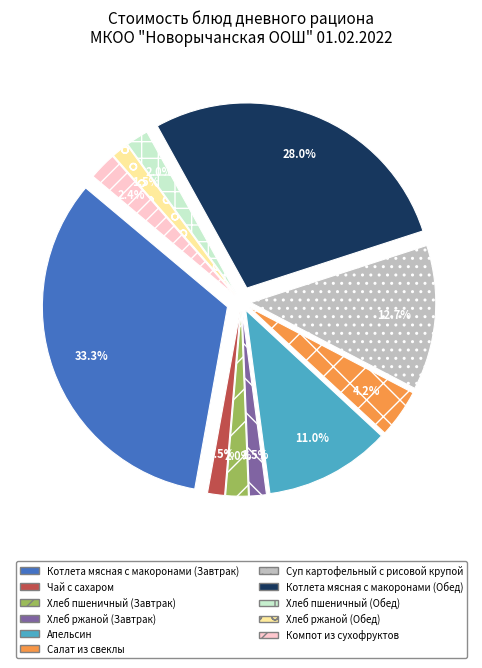

Which slice is the smallest?

Хлеб ржаной (Завтрак)